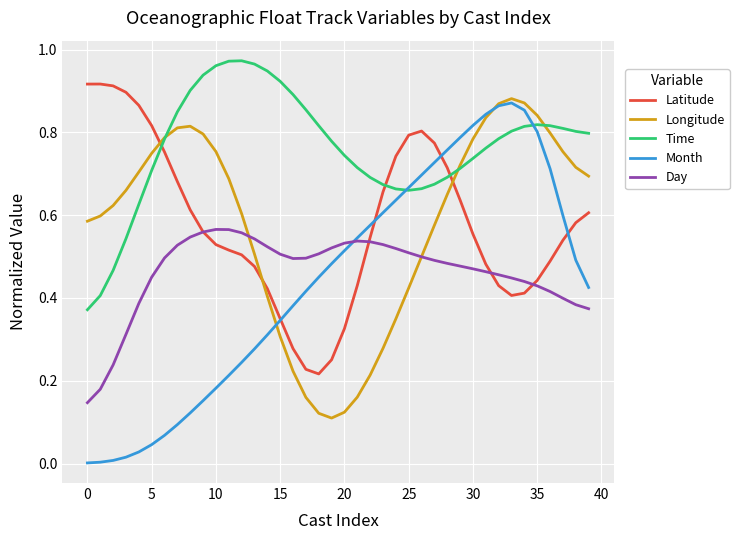

Which series has the largest total across all categories?

Time